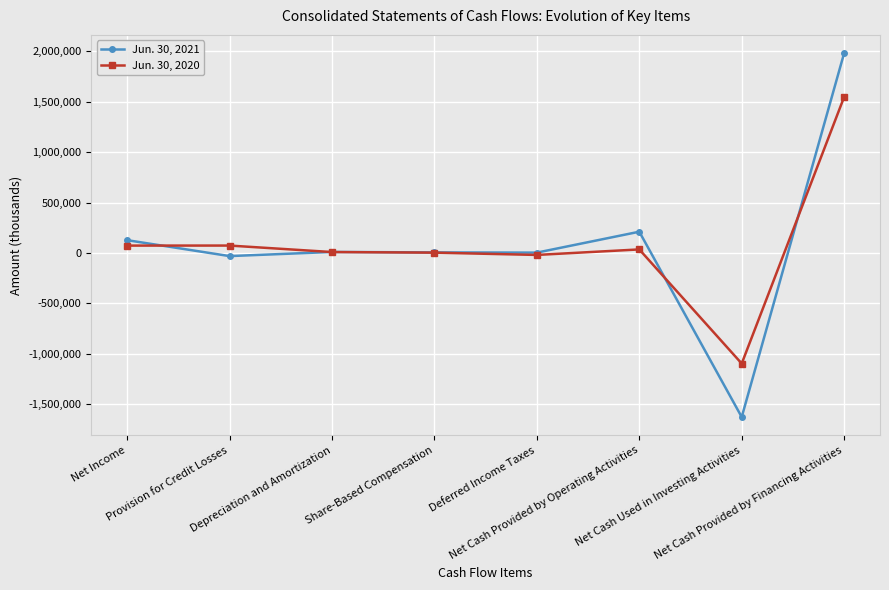

What is the difference between the highest and lowest values at Net Cash Provided by Financing Activities?

435252